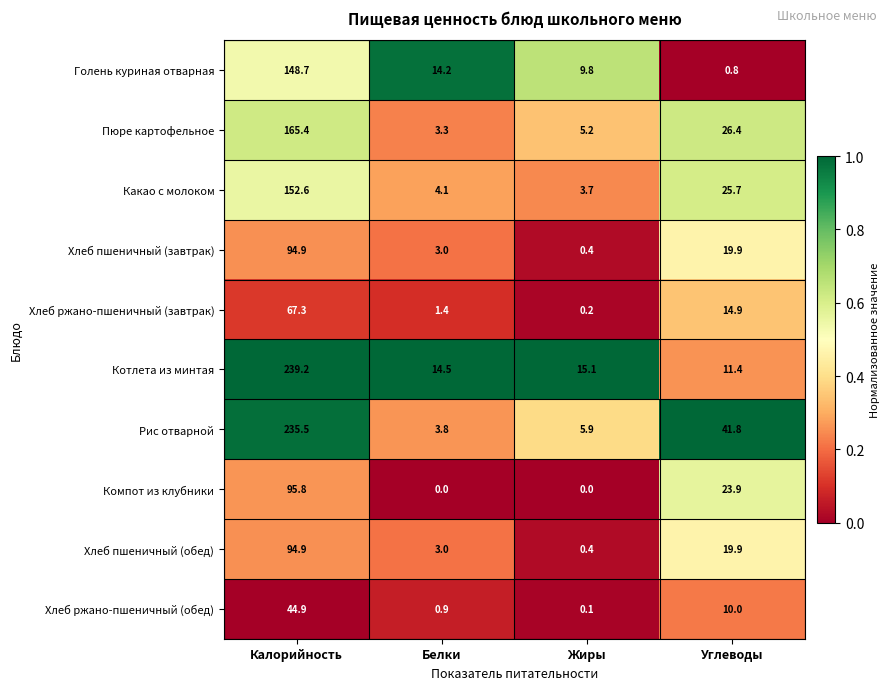

True or false: Хлеб ржано-пшеничный (обед) has a value of 0.1 at Жиры.

True